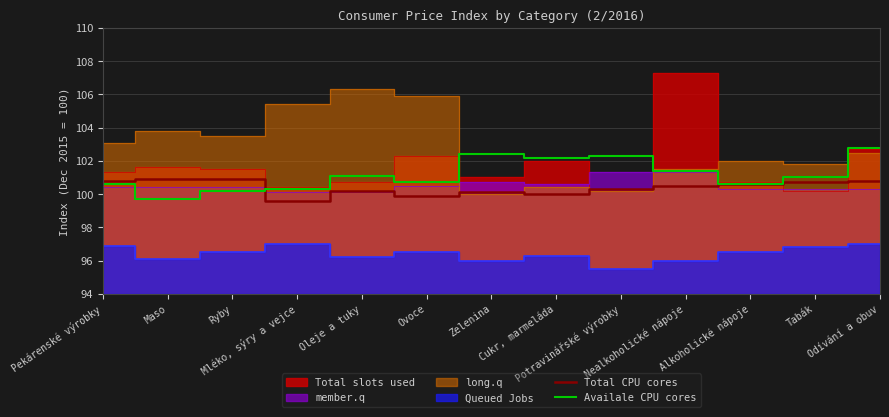

What is the minimum value for Availale CPU cores?

99.7